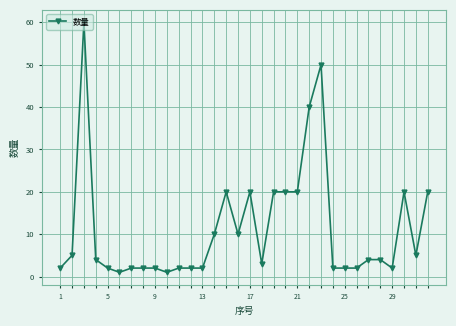

What is the maximum value shown in the chart?

60